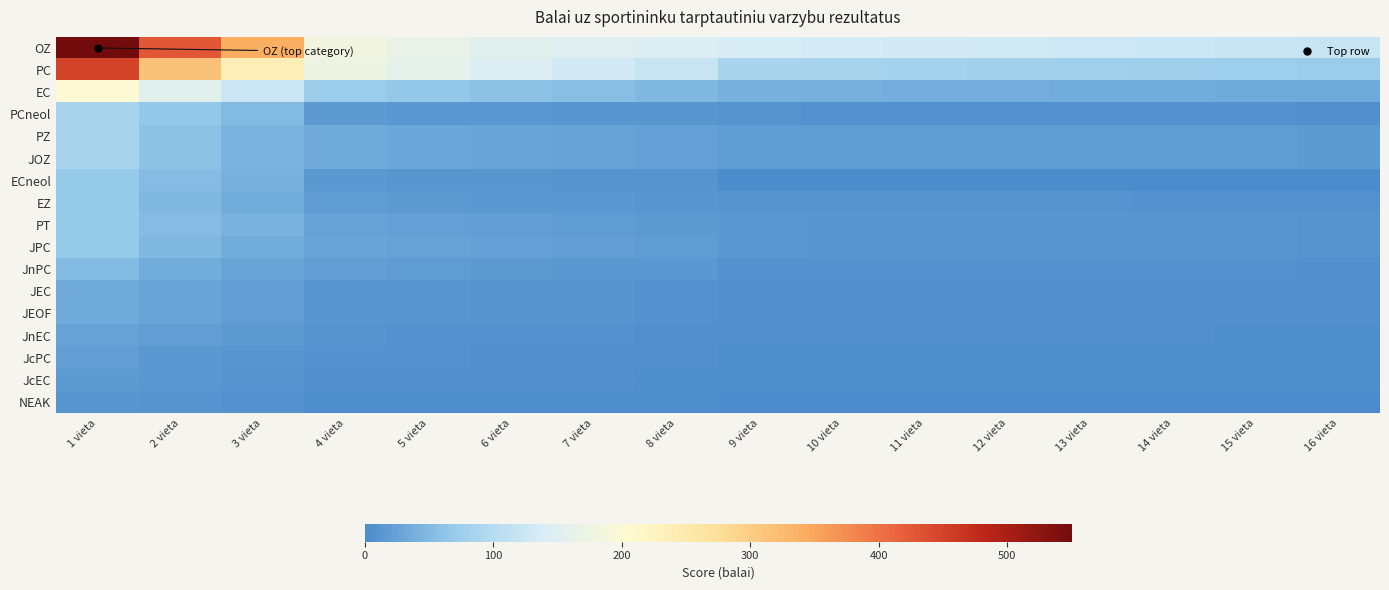

Reading right to left, what are all the values shown in this chart?

OZ: 16 vieta=118.4	15 vieta=121.2	14 vieta=123.9	13 vieta=126.7	12 vieta=129.4	11 vieta=132.2	10 vieta=134.9	9 vieta=137.7	8 vieta=144.0	7 vieta=148.5	6 vieta=155.5	5 vieta=168.5	4 vieta=181.4	3 vieta=342.1	2 vieta=426.4	1 vieta=550.8
PC: 16 vieta=72.3	15 vieta=74.5	14 vieta=76.8	13 vieta=79.0	12 vieta=81.3	11 vieta=83.5	10 vieta=85.8	9 vieta=88.0	8 vieta=119.0	7 vieta=132.0	6 vieta=145.0	5 vieta=159.0	4 vieta=172.0	3 vieta=238.0	2 vieta=314.0	1 vieta=449.0
EC: 16 vieta=32.9	15 vieta=33.9	14 vieta=34.9	13 vieta=35.9	12 vieta=36.9	11 vieta=38.0	10 vieta=39.0	9 vieta=40.0	8 vieta=48.0	7 vieta=54.0	6 vieta=60.0	5 vieta=66.0	4 vieta=72.0	3 vieta=123.8	2 vieta=156.2	1 vieta=204.0
PCneol: 16 vieta=6.0	15 vieta=6.5	14 vieta=6.9	13 vieta=7.3	12 vieta=7.7	11 vieta=8.2	10 vieta=8.6	9 vieta=9.0	8 vieta=11.2	7 vieta=12.5	6 vieta=13.8	5 vieta=15.0	4 vieta=16.2	3 vieta=50.8	2 vieta=64.6	1 vieta=85.0
PZ: 16 vieta=17.0	15 vieta=17.3	14 vieta=17.6	13 vieta=17.8	12 vieta=18.1	11 vieta=18.4	10 vieta=18.7	9 vieta=19.0	8 vieta=22.5	7 vieta=25.0	6 vieta=27.5	5 vieta=30.0	4 vieta=32.5	3 vieta=45.0	2 vieta=59.5	1 vieta=85.0
JOZ: 16 vieta=17.0	15 vieta=17.3	14 vieta=17.6	13 vieta=17.8	12 vieta=18.1	11 vieta=18.4	10 vieta=18.7	9 vieta=19.0	8 vieta=22.5	7 vieta=25.0	6 vieta=27.5	5 vieta=30.0	4 vieta=32.5	3 vieta=45.0	2 vieta=59.5	1 vieta=85.0
ECneol: 16 vieta=0.0	15 vieta=0.0	14 vieta=0.0	13 vieta=0.0	12 vieta=0.0	11 vieta=0.0	10 vieta=0.0	9 vieta=0.0	8 vieta=9.0	7 vieta=10.0	6 vieta=11.0	5 vieta=12.0	4 vieta=13.0	3 vieta=40.6	2 vieta=51.7	1 vieta=68.0
EZ: 16 vieta=7.6	15 vieta=8.0	14 vieta=8.3	13 vieta=8.6	12 vieta=9.0	11 vieta=9.3	10 vieta=9.7	9 vieta=10.0	8 vieta=12.0	7 vieta=13.5	6 vieta=15.0	5 vieta=16.5	4 vieta=18.0	3 vieta=36.0	2 vieta=47.6	1 vieta=68.0
PT: 16 vieta=10.6	15 vieta=11.0	14 vieta=11.3	13 vieta=11.6	12 vieta=12.0	11 vieta=12.3	10 vieta=12.7	9 vieta=13.0	8 vieta=16.0	7 vieta=18.0	6 vieta=20.0	5 vieta=22.0	4 vieta=24.0	3 vieta=41.3	2 vieta=52.1	1 vieta=68.0
JPC: 16 vieta=10.6	15 vieta=11.0	14 vieta=11.3	13 vieta=11.6	12 vieta=12.0	11 vieta=12.3	10 vieta=12.7	9 vieta=13.0	8 vieta=18.0	7 vieta=20.0	6 vieta=22.0	5 vieta=24.0	4 vieta=26.0	3 vieta=36.0	2 vieta=47.6	1 vieta=68.0
JnPC: 16 vieta=6.2	15 vieta=6.5	14 vieta=6.7	13 vieta=7.0	12 vieta=7.2	11 vieta=7.5	10 vieta=7.7	9 vieta=8.0	8 vieta=13.5	7 vieta=15.0	6 vieta=16.5	5 vieta=18.0	4 vieta=19.5	3 vieta=27.0	2 vieta=35.7	1 vieta=51.0
JEC: 16 vieta=4.8	15 vieta=5.0	14 vieta=5.2	13 vieta=5.3	12 vieta=5.5	11 vieta=5.7	10 vieta=5.8	9 vieta=6.0	8 vieta=8.0	7 vieta=9.0	6 vieta=10.0	5 vieta=11.0	4 vieta=12.0	3 vieta=20.6	2 vieta=26.0	1 vieta=34.0
JEOF: 16 vieta=4.8	15 vieta=5.0	14 vieta=5.2	13 vieta=5.3	12 vieta=5.5	11 vieta=5.7	10 vieta=5.8	9 vieta=6.0	8 vieta=8.0	7 vieta=9.0	6 vieta=10.0	5 vieta=11.0	4 vieta=12.0	3 vieta=20.6	2 vieta=26.0	1 vieta=34.0
JnEC: 16 vieta=4.1	15 vieta=4.2	14 vieta=4.4	13 vieta=4.5	12 vieta=4.6	11 vieta=4.7	10 vieta=4.9	9 vieta=5.0	8 vieta=6.0	7 vieta=6.8	6 vieta=7.5	5 vieta=8.2	4 vieta=9.0	3 vieta=15.5	2 vieta=19.5	1 vieta=25.5
JcPC: 16 vieta=3.3	15 vieta=3.4	14 vieta=3.5	13 vieta=3.6	12 vieta=3.7	11 vieta=3.8	10 vieta=3.9	9 vieta=4.0	8 vieta=5.0	7 vieta=5.5	6 vieta=6.0	5 vieta=6.5	4 vieta=7.0	3 vieta=11.5	2 vieta=14.5	1 vieta=21.2
JcEC: 16 vieta=2.4	15 vieta=2.5	14 vieta=2.6	13 vieta=2.7	12 vieta=2.7	11 vieta=2.8	10 vieta=2.9	9 vieta=3.0	8 vieta=4.0	7 vieta=4.5	6 vieta=5.0	5 vieta=5.5	4 vieta=6.0	3 vieta=10.3	2 vieta=13.0	1 vieta=17.0
NEAK: 16 vieta=1.6	15 vieta=1.7	14 vieta=1.7	13 vieta=1.8	12 vieta=1.8	11 vieta=1.9	10 vieta=1.9	9 vieta=2.0	8 vieta=2.7	7 vieta=3.0	6 vieta=3.4	5 vieta=3.7	4 vieta=4.0	3 vieta=7.0	2 vieta=8.8	1 vieta=11.5